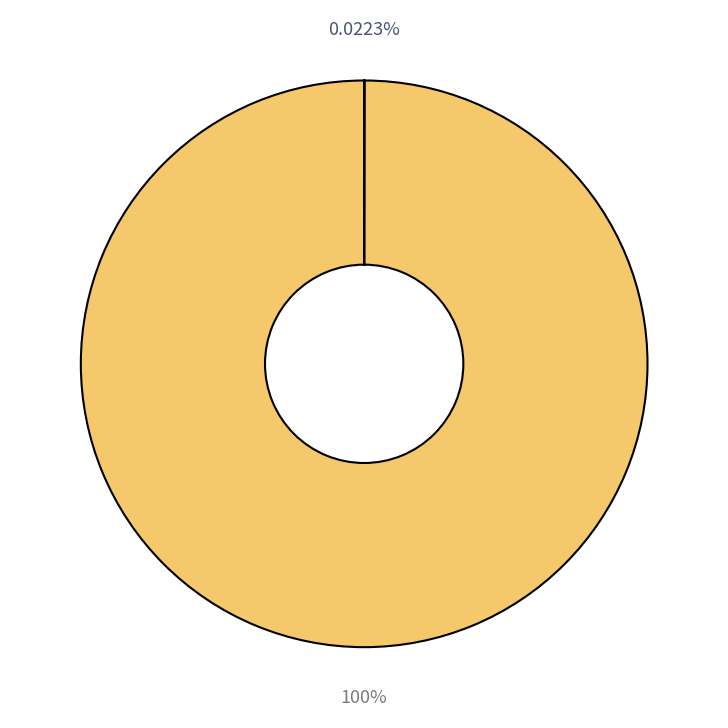

Is there a majority slice in this chart?

Yes